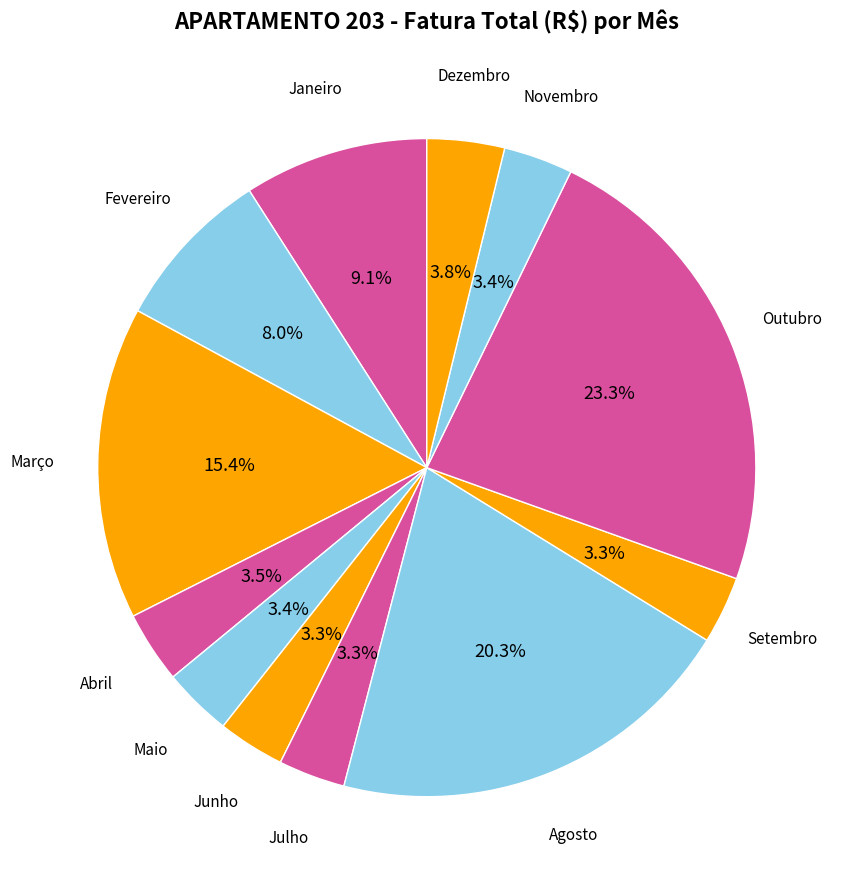

Which category has the smallest portion of the pie?

Junho